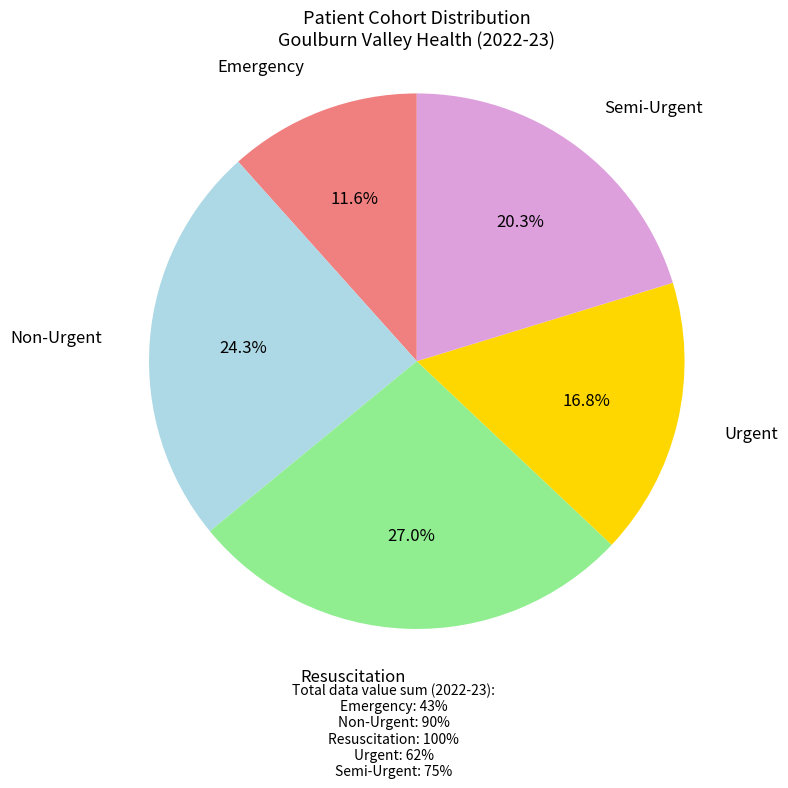

Count the number of slices in the pie.

5